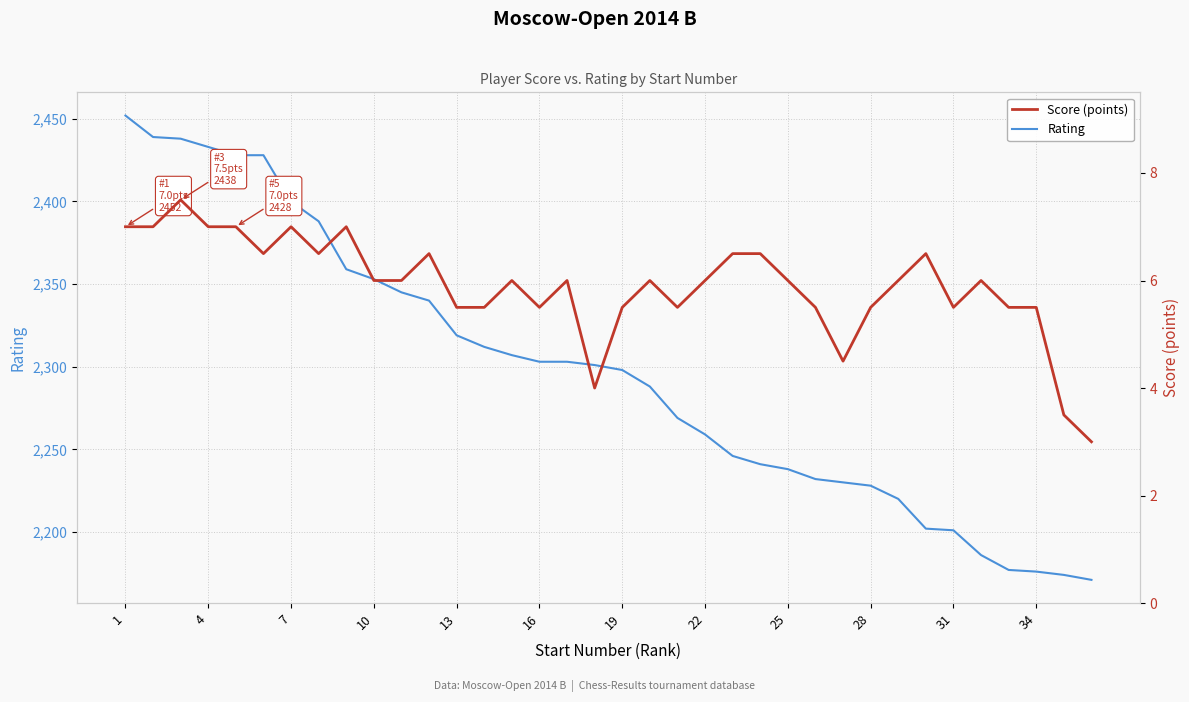

True or false: Rating has more than 2 interior local peaks.

False